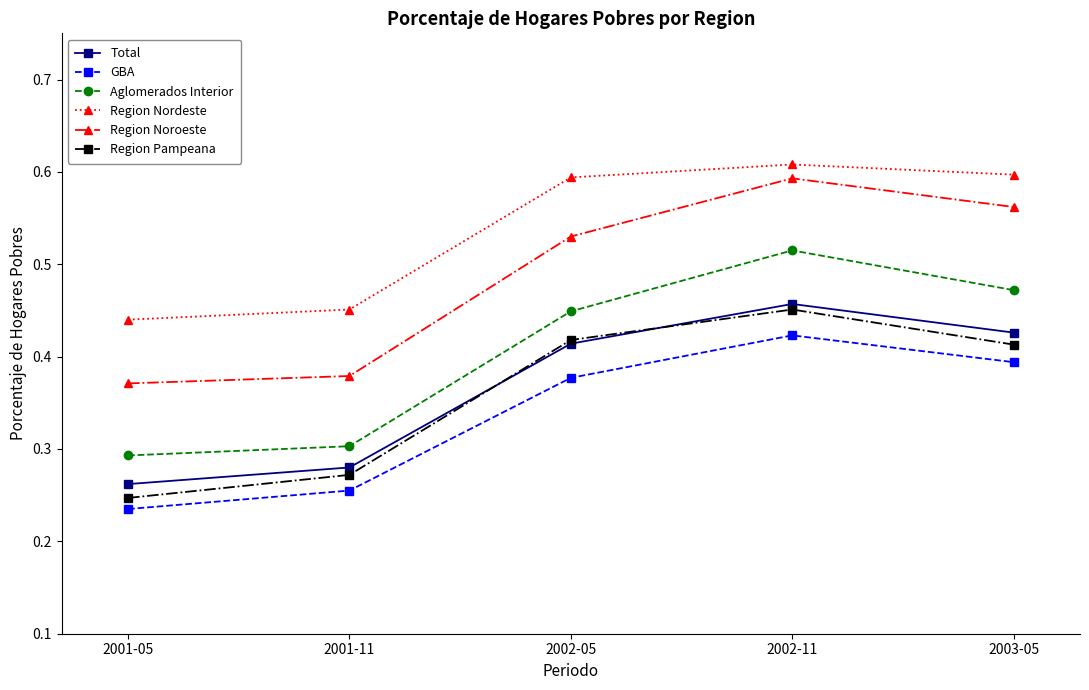

Is the value of Region Noroeste at 2001-05 greater than the value of Aglomerados Interior at 2001-05?

Yes